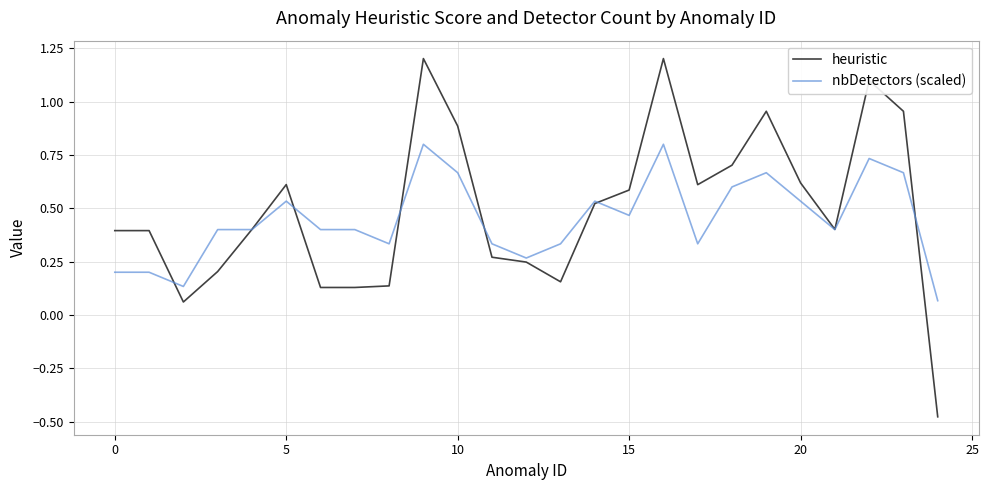

True or false: nbDetectors (scaled) has a value of 0.2 at 17.

False